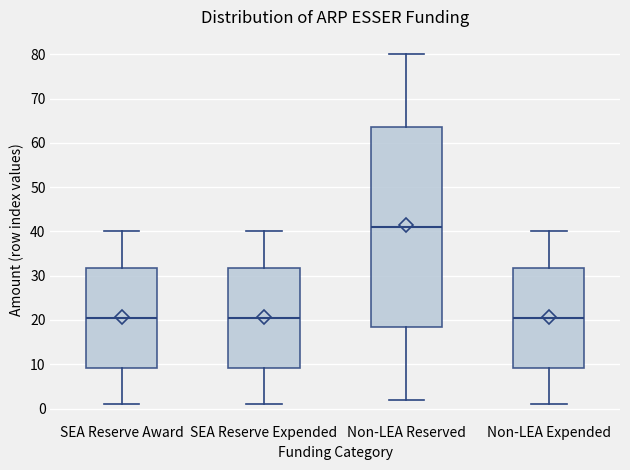

Reading left to right, read every box against the y-axis: the position of its median line, the range the box covers, and the ends of its whiskers. The values are not printed on the chart, so give them approximately, as read against the axis.

SEA Reserve Award: median 21, box 9 to 32, whiskers 1 to 40
SEA Reserve Expended: median 21, box 9 to 32, whiskers 1 to 40
Non-LEA Reserved: median 41, box 19 to 64, whiskers 2 to 80
Non-LEA Expended: median 21, box 9 to 32, whiskers 1 to 40